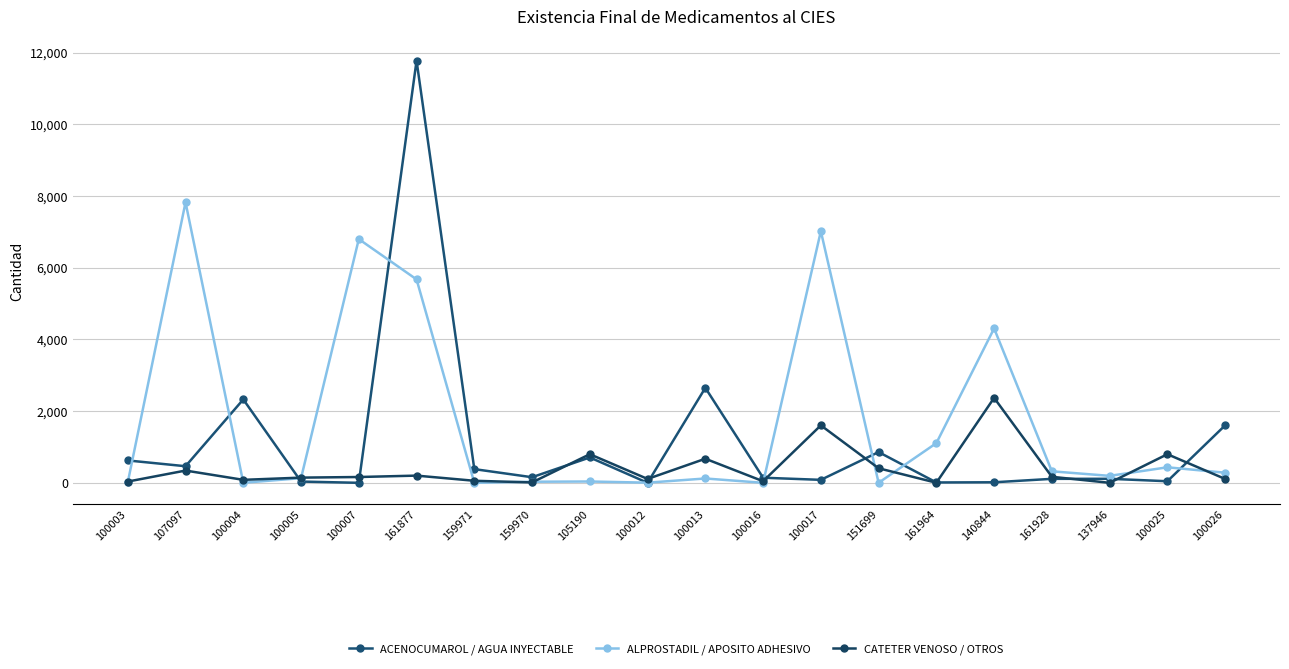

What is the difference between the highest and lowest values at 161928?

210